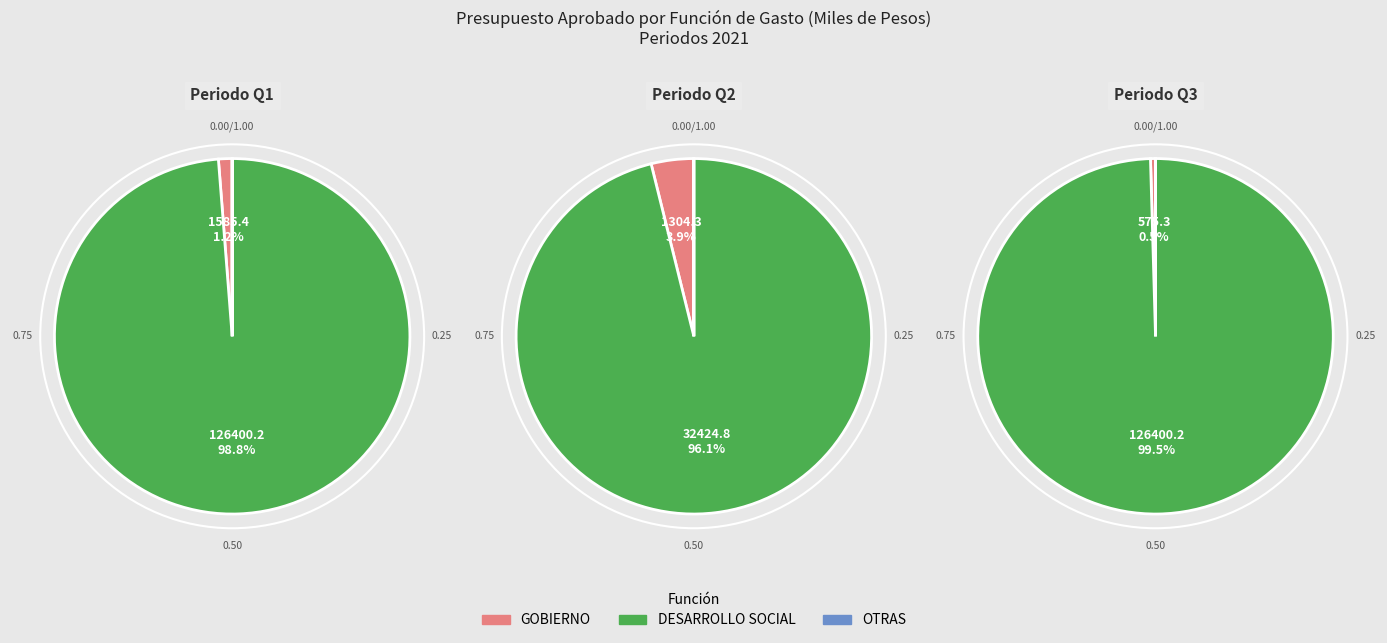

Is there any slice that represents more than half of the pie?

Yes